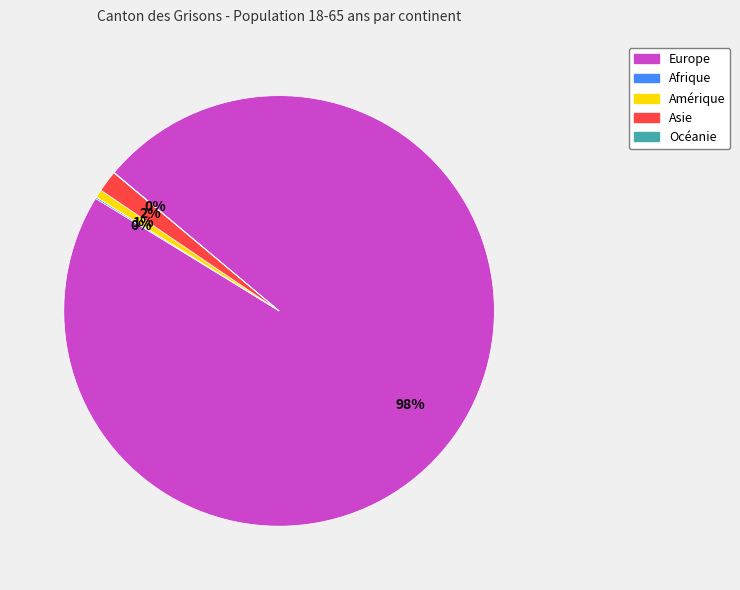

Is Asie the majority of the pie?

No